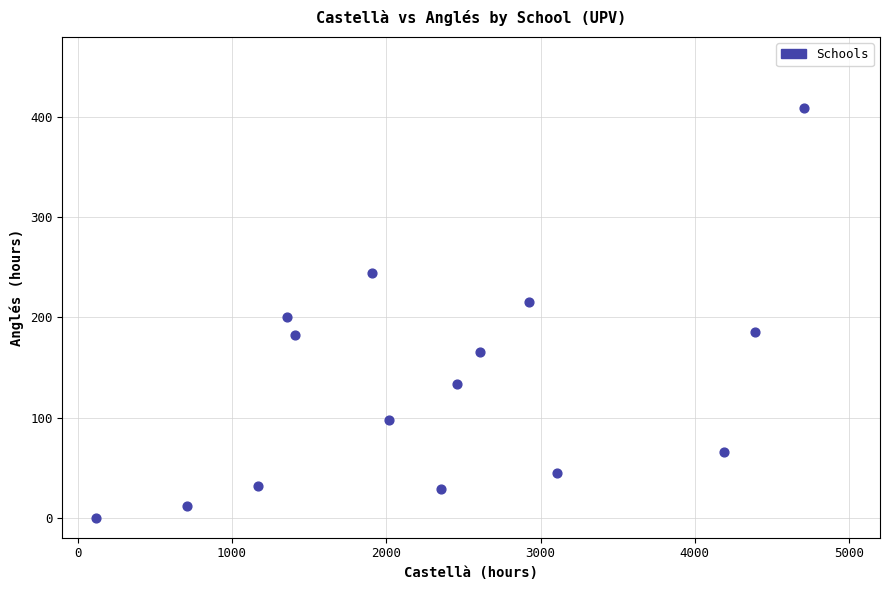

How many points are shown in the scatter plot?

15